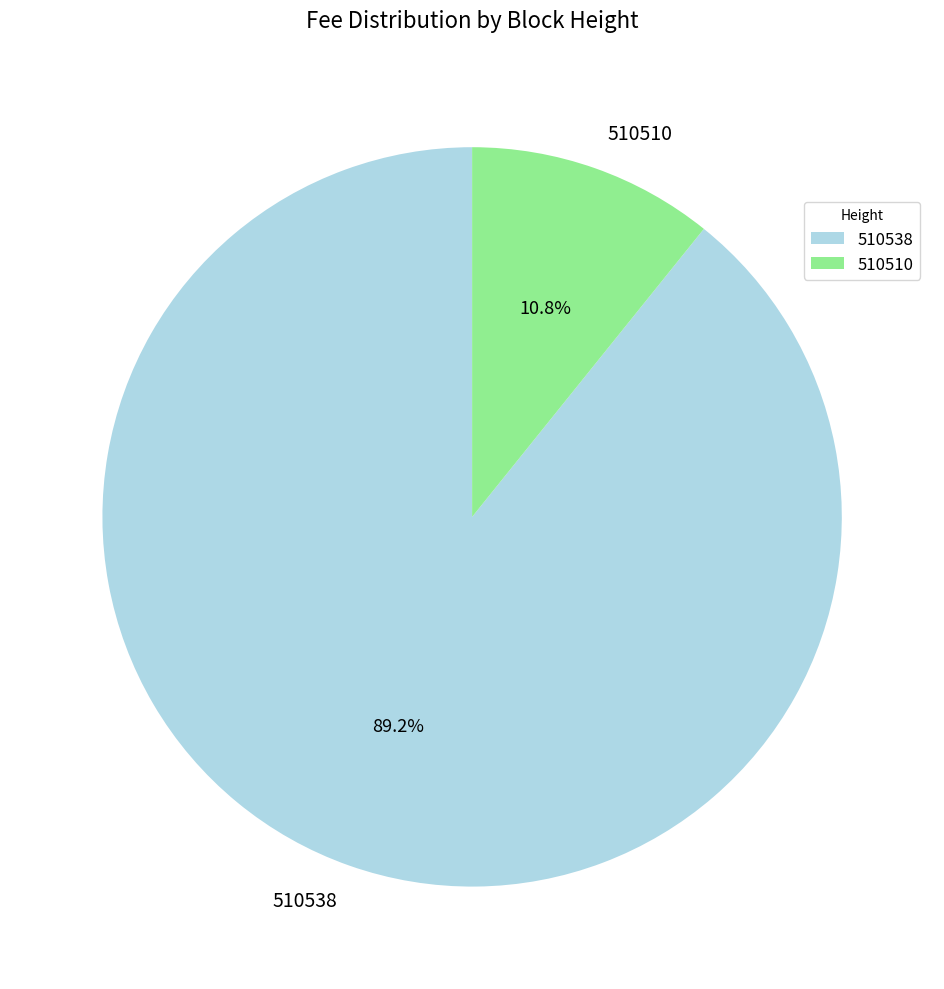

What is the smallest slice in the pie chart?

510510